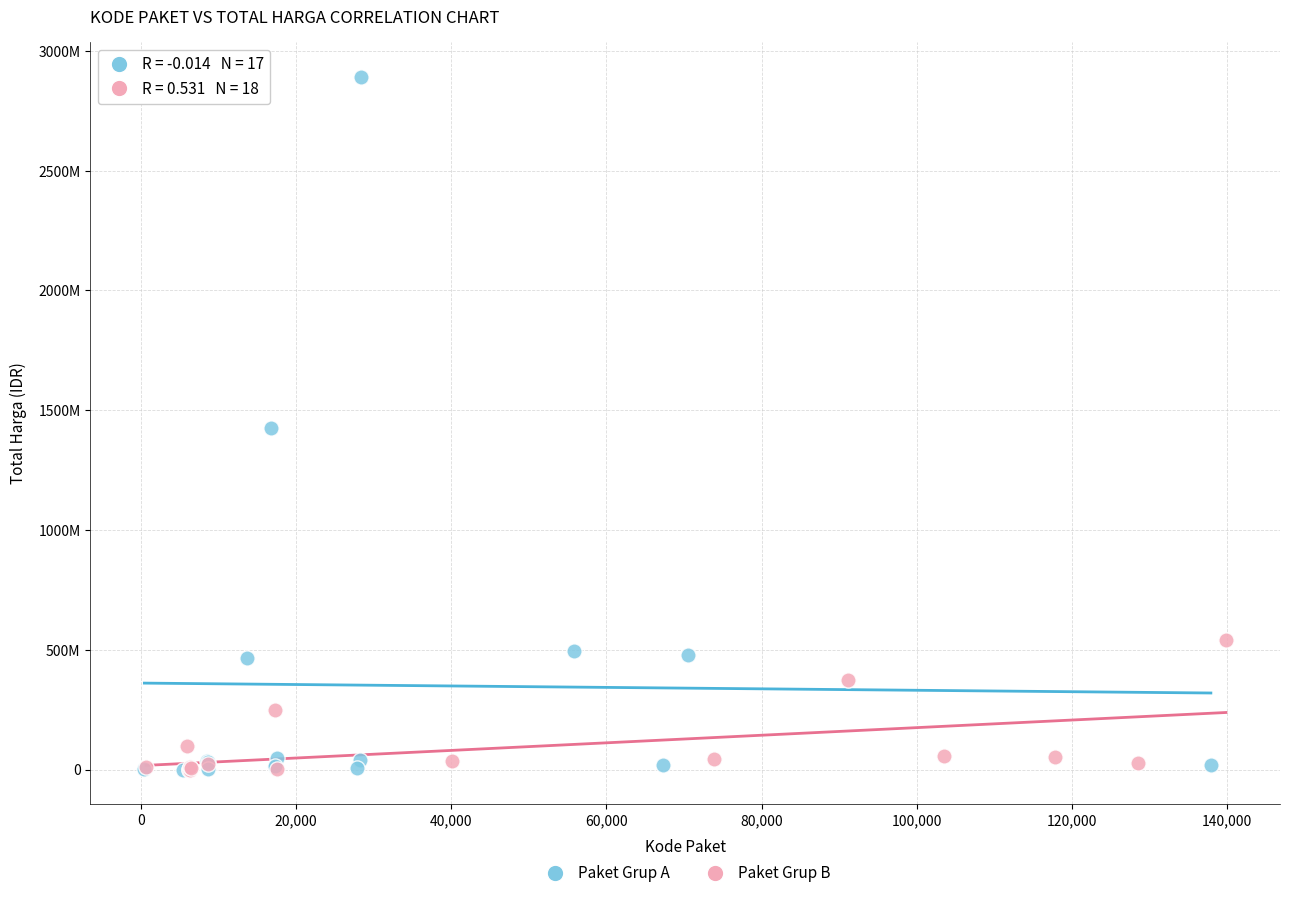

What are all the series names shown in the legend?

Paket Grup A, Paket Grup B